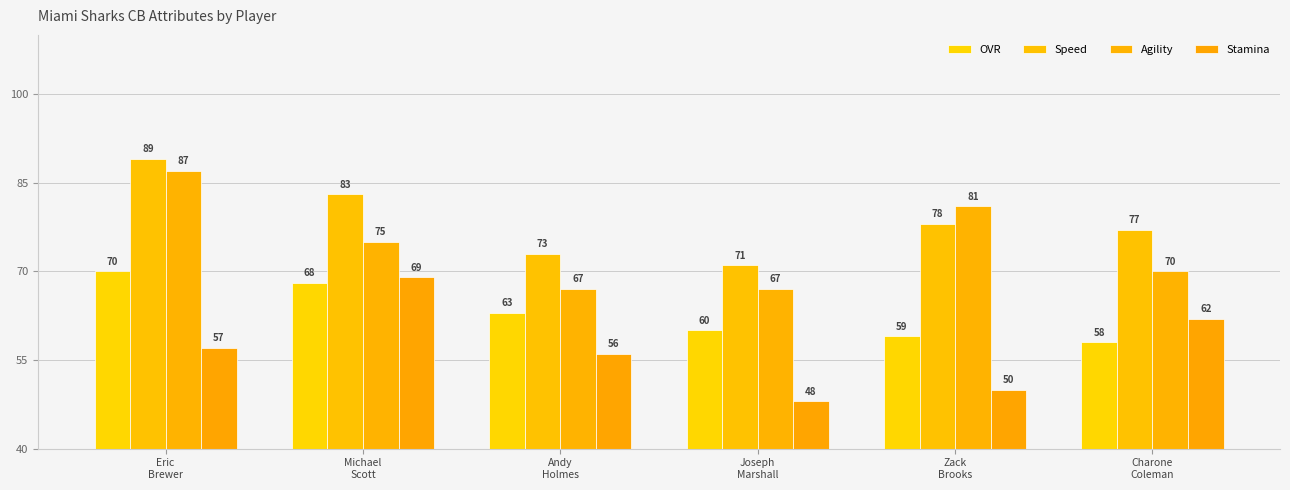

True or false: OVR has a value of 33 at Zack
Brooks.

False